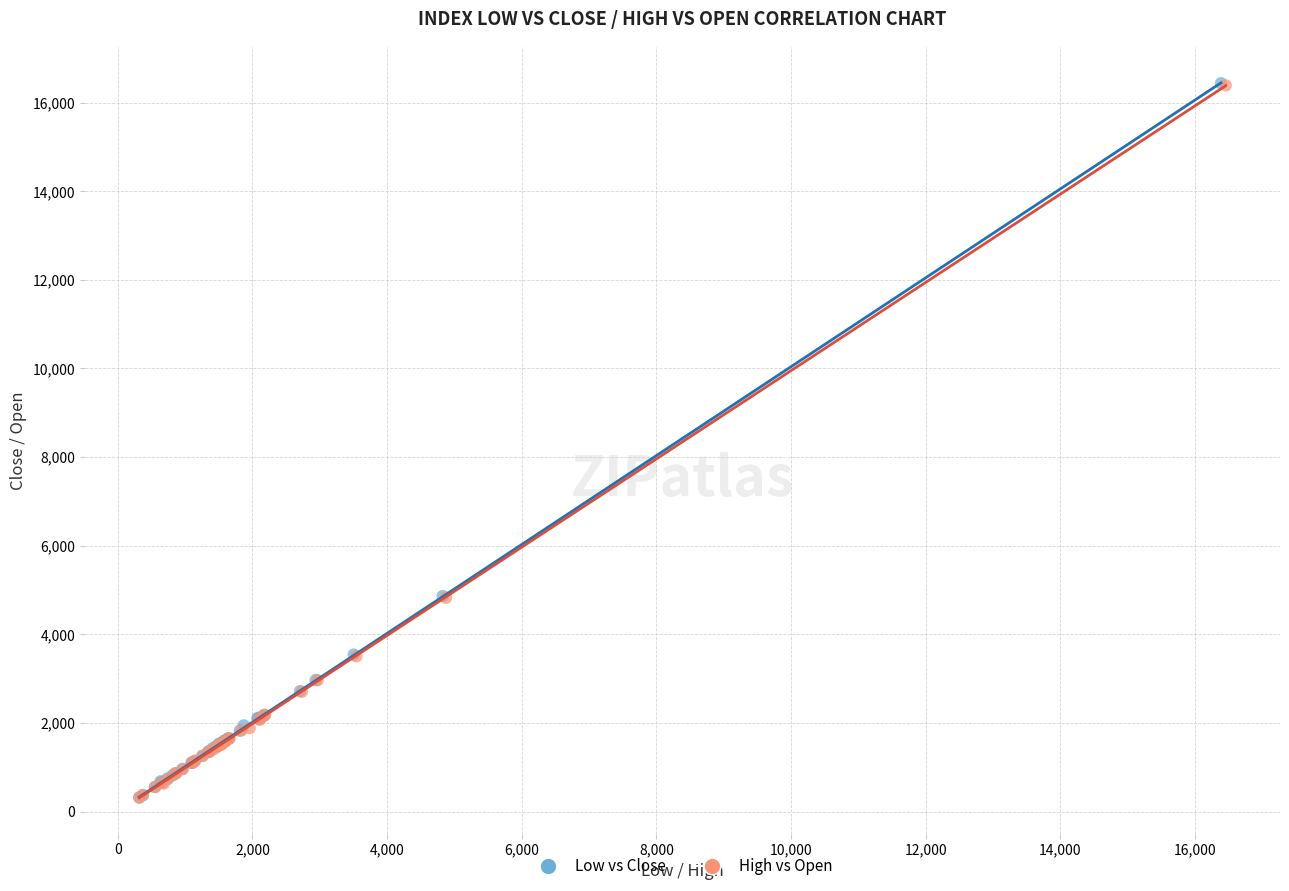

Which series has the largest Y range (max minus min)?

Low vs Close